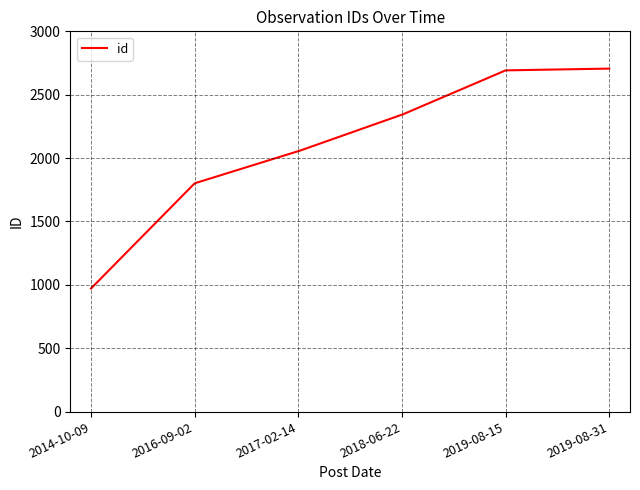

What is the minimum value shown in the chart?

971.0